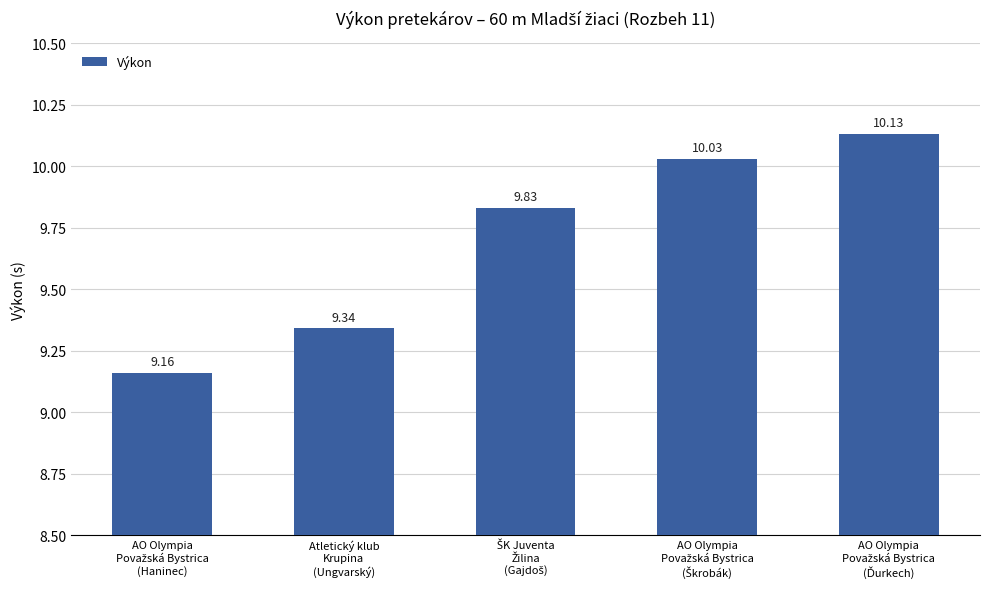

What is the difference between the maximum and minimum values?

1.0